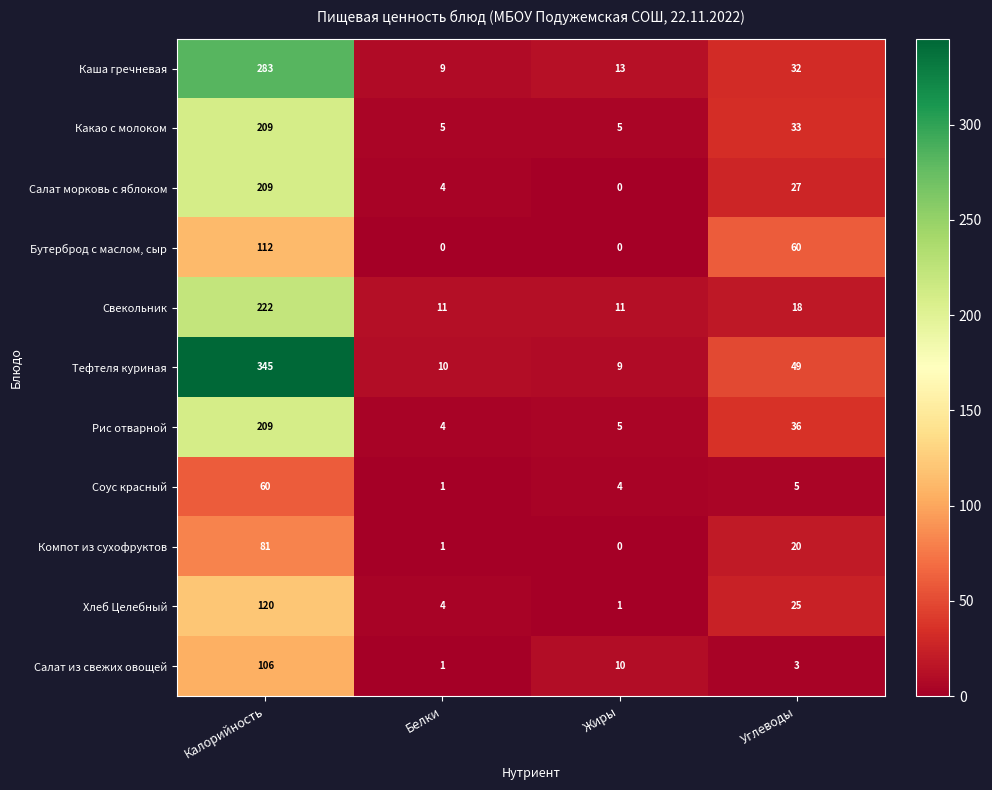

The Хлеб Целебный series shows 66 at Калорийность. True or false?

False